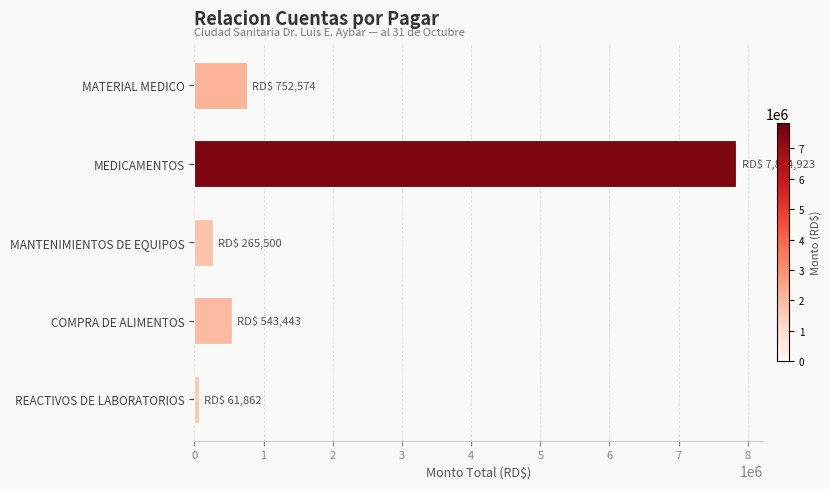

What is the smallest value displayed?

61861.8